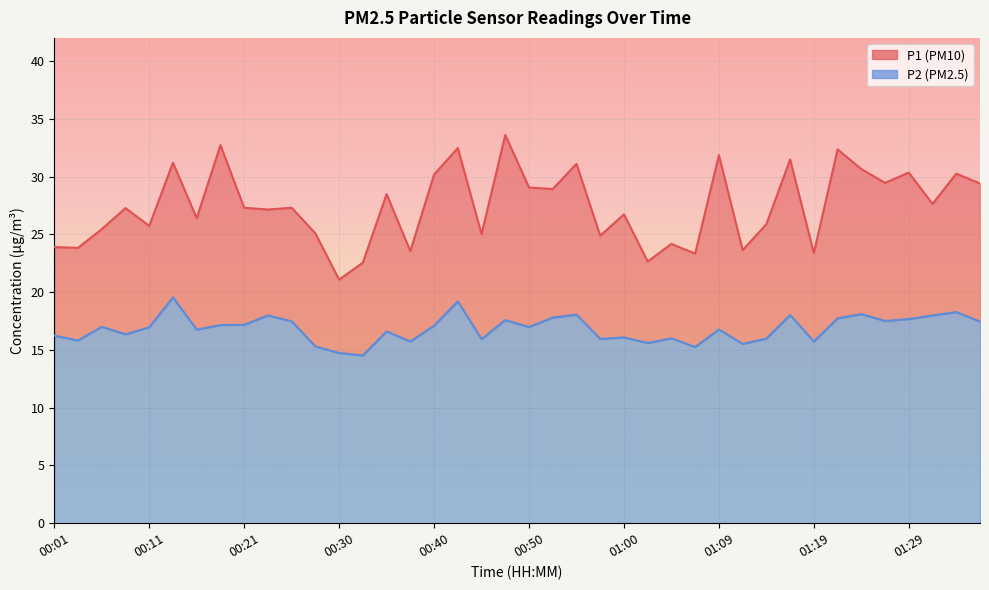

Which series changed the most between 00:57 and 01:34?

P1